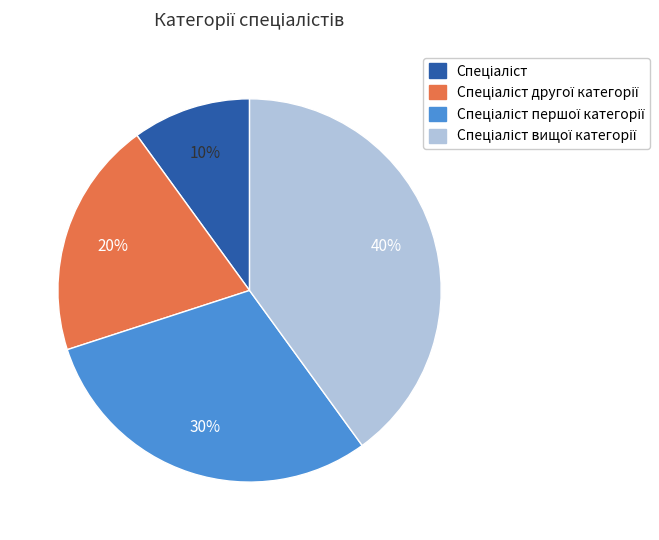

Is there a majority slice in this chart?

No